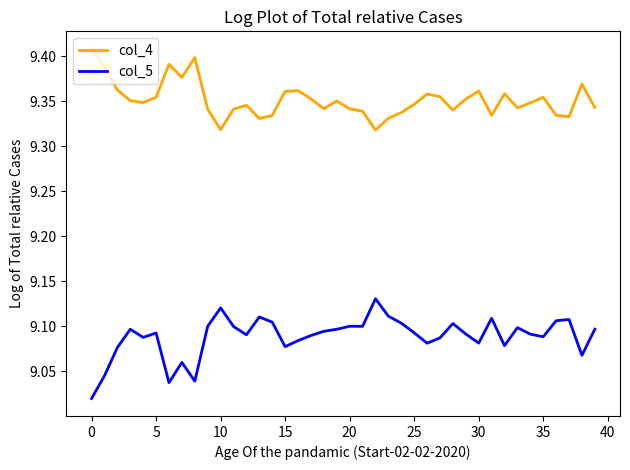

Which series has the largest total across all categories?

col_4